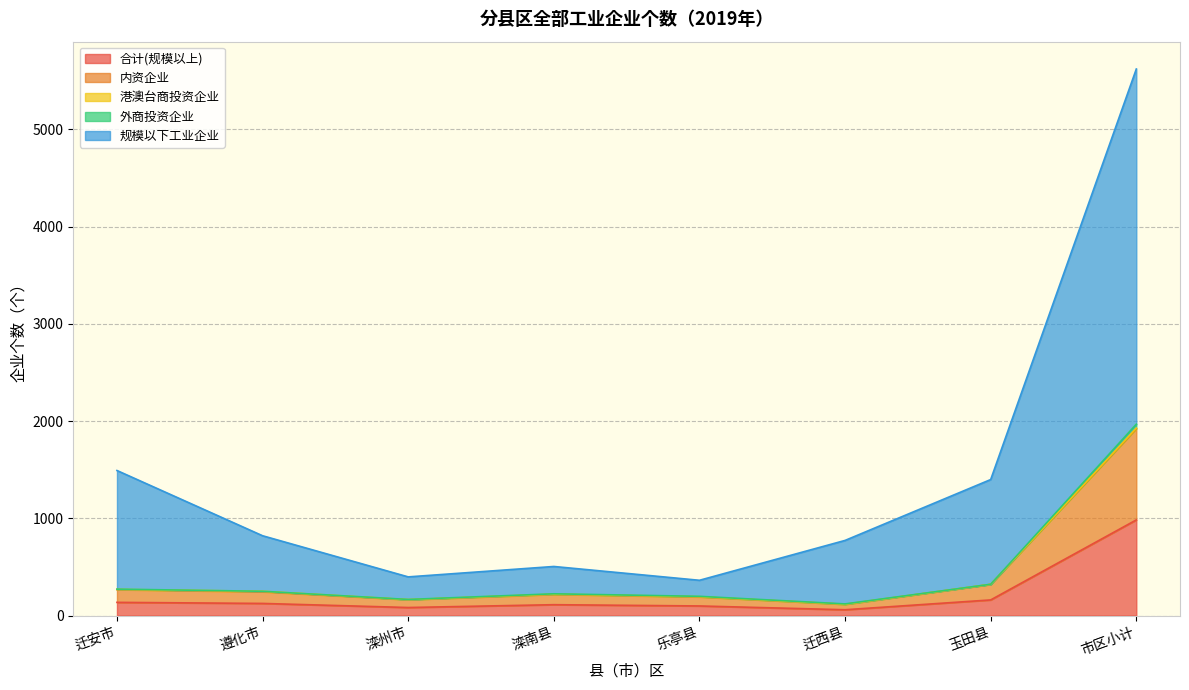

Which category has the highest value in the 合计(规模以上) series?

市区小计